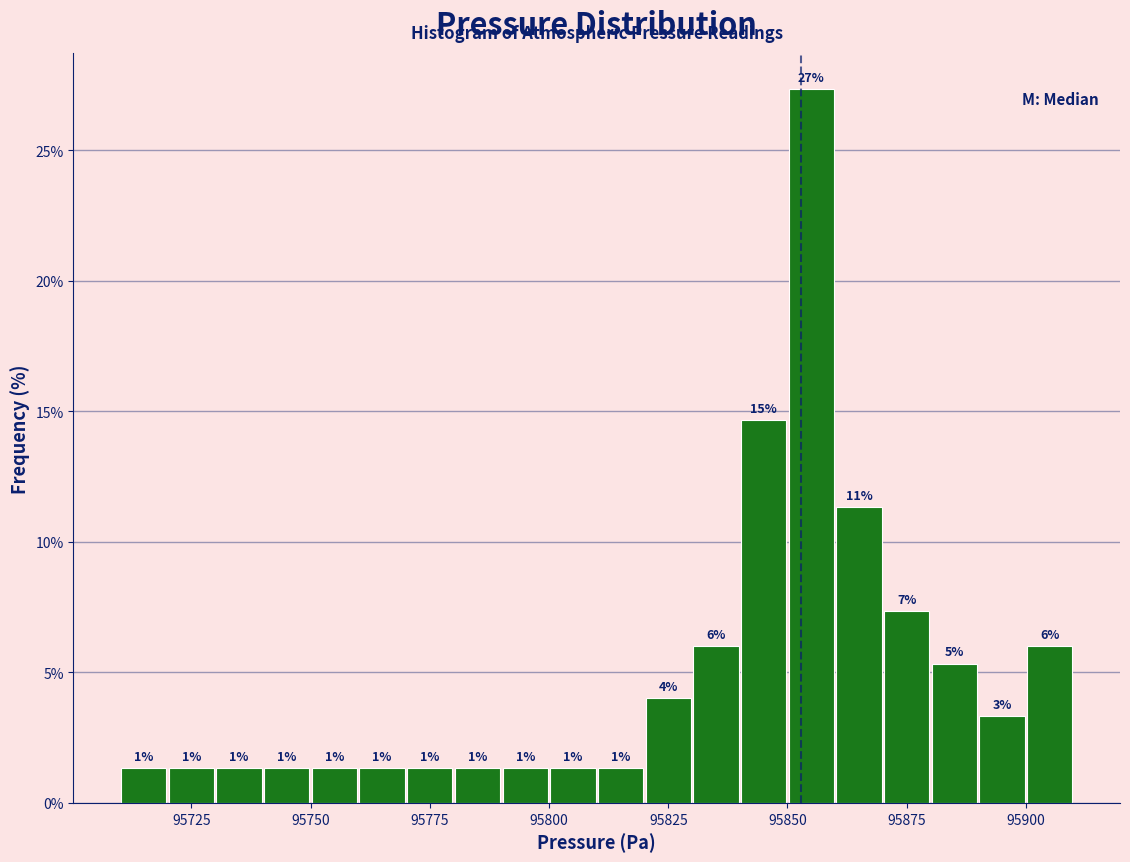

Around what value on the x-axis is the tallest bar? Give the approximate position of its centre, as read against the axis.

95855